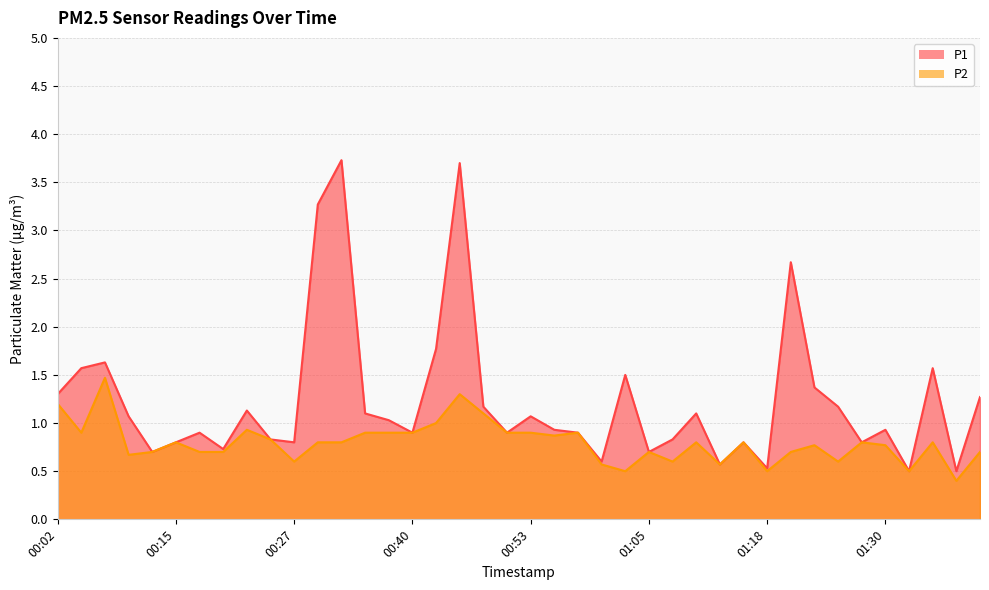

At which label is P2 closest to 0?

01:38